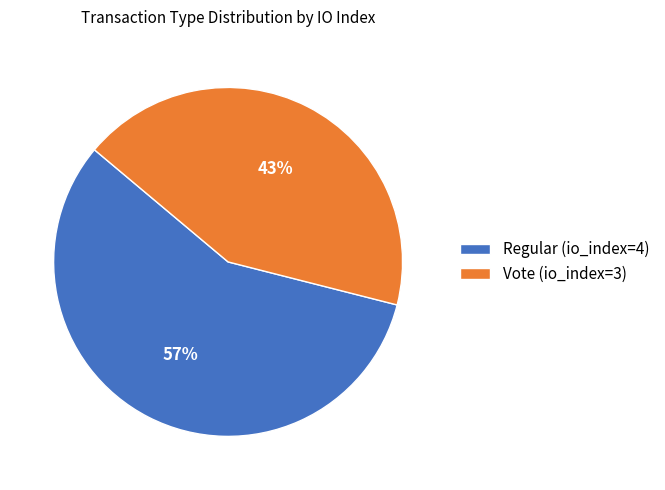

Which category accounts for the majority?

Regular (io_index=4)